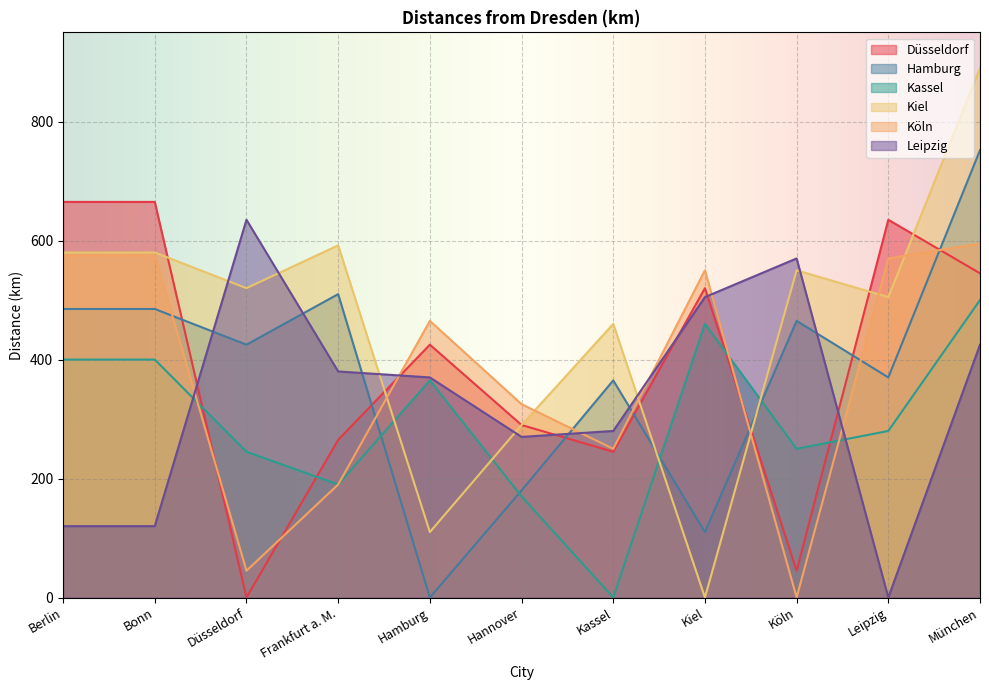

Reading left to right, transcribe all the data shown in this chart.

Düsseldorf: 665	665	0	265	425	290	245	520	45	635	545
Hamburg: 485	485	425	510	0	180	365	110	465	370	752
Kassel: 400	400	245	190	365	170	0	460	250	280	500
Kiel: 580	580	520	592	110	290	460	0	550	505	890
Köln: 575	575	45	190	465	325	250	550	0	570	595
Leipzig: 120	120	635	380	370	270	280	505	570	0	425